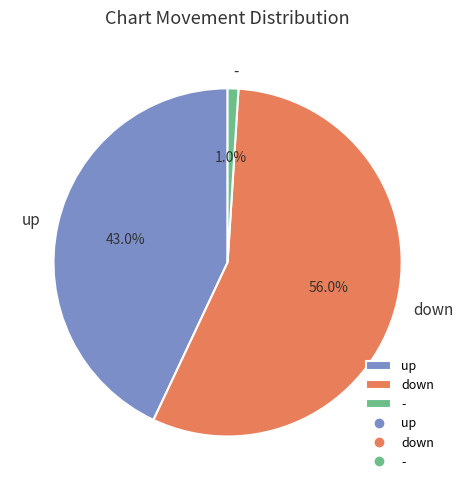

Is it true that - is 11% of the pie?

False